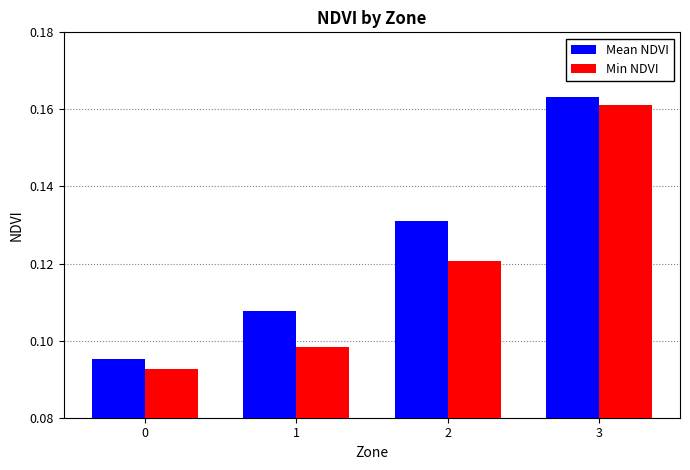

Which series has the largest total across all categories?

Mean NDVI